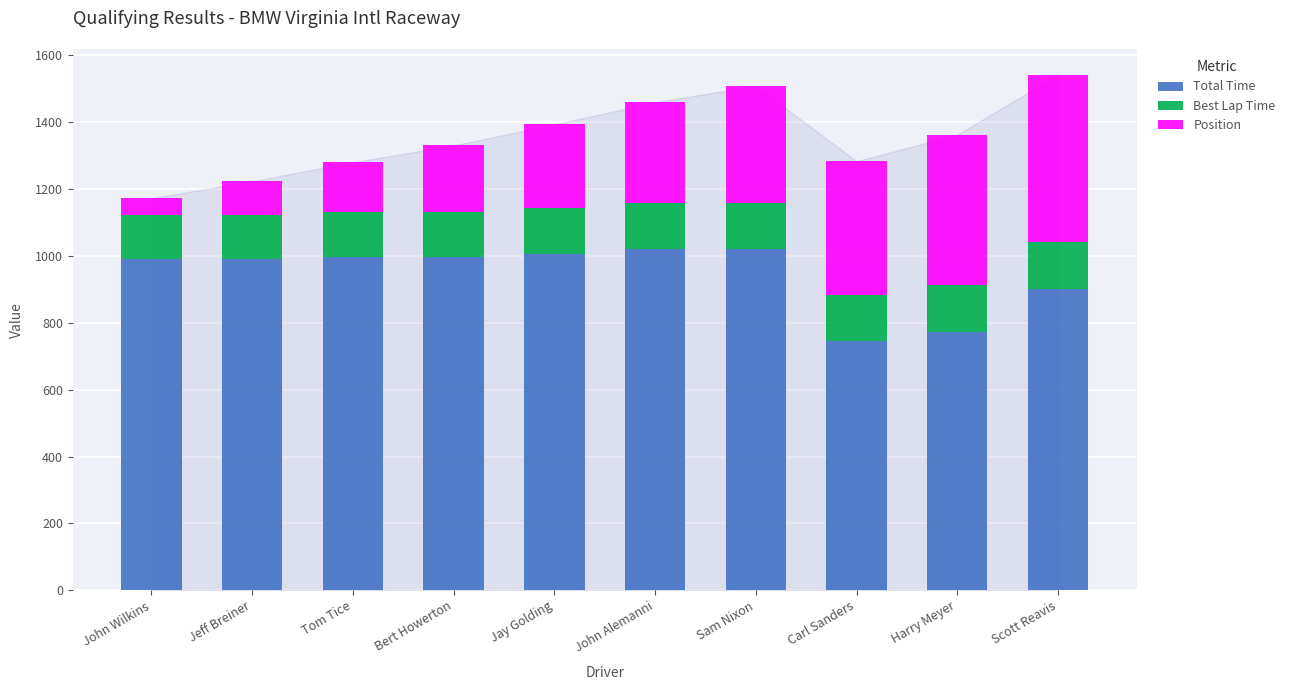

How many categories are shown in the chart?

10